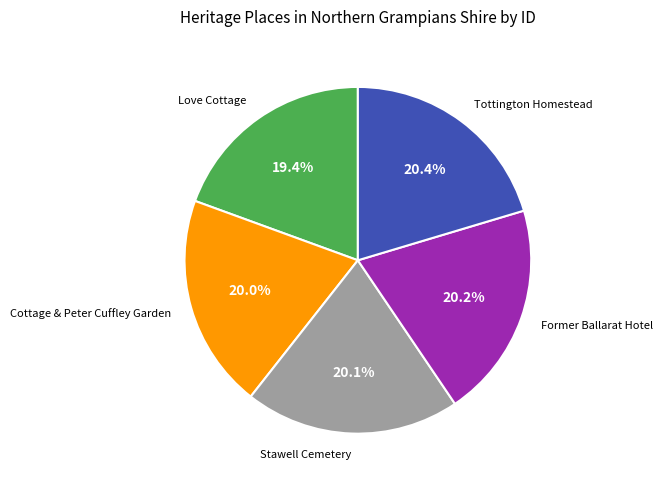

Does any single category account for the majority?

No